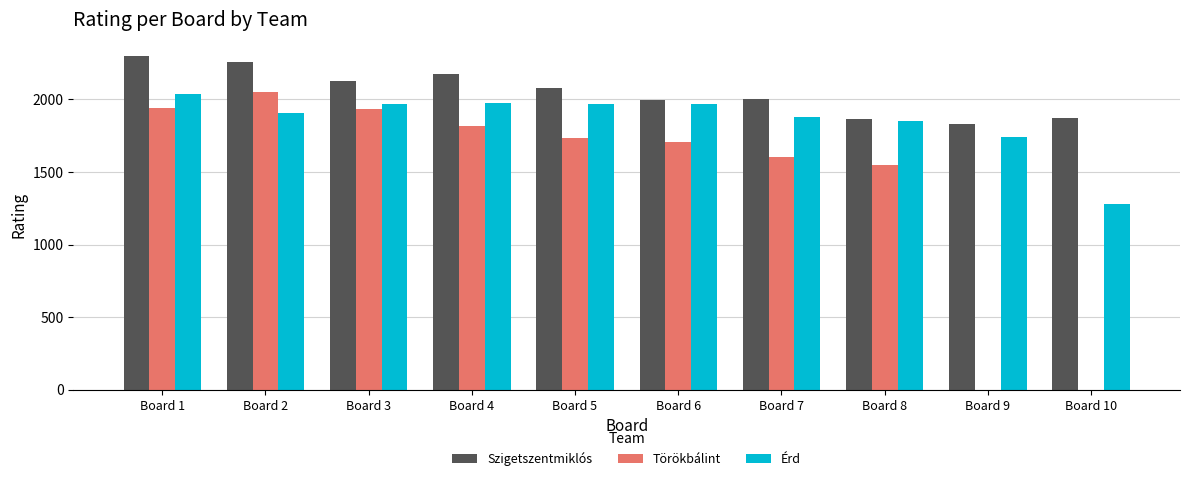

Between Board 1 and Board 7, which series saw the biggest shift?

Törökbálint